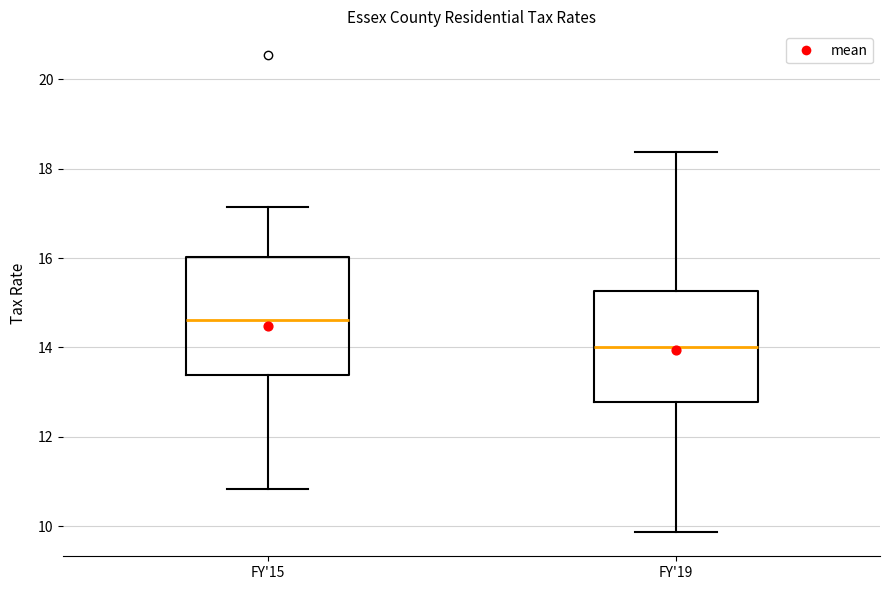

Which box's median line is the lowest?

FY'19